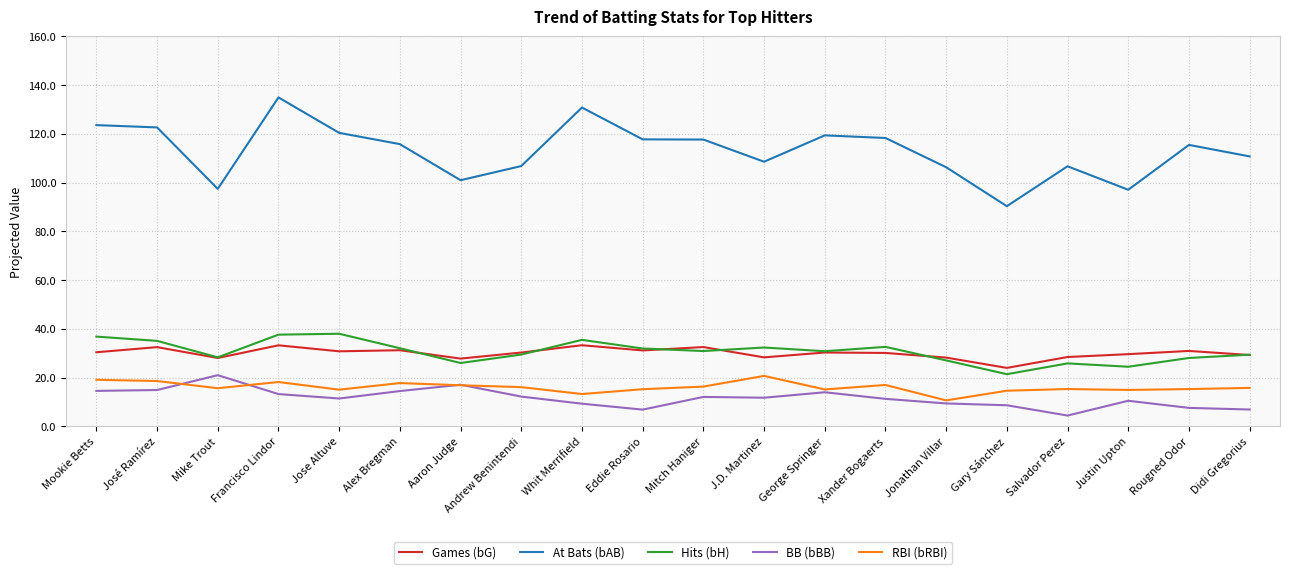

Between Whit Merrifield and Didi Gregorius, which series saw the biggest shift?

At Bats (bAB)